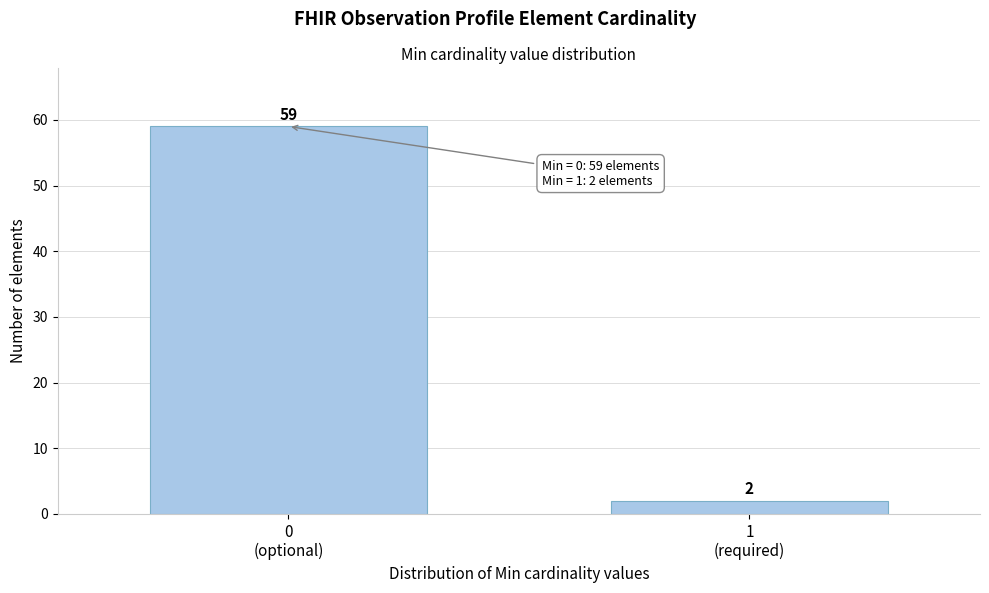

Reading left to right, transcribe all the data shown in this chart.

59	2